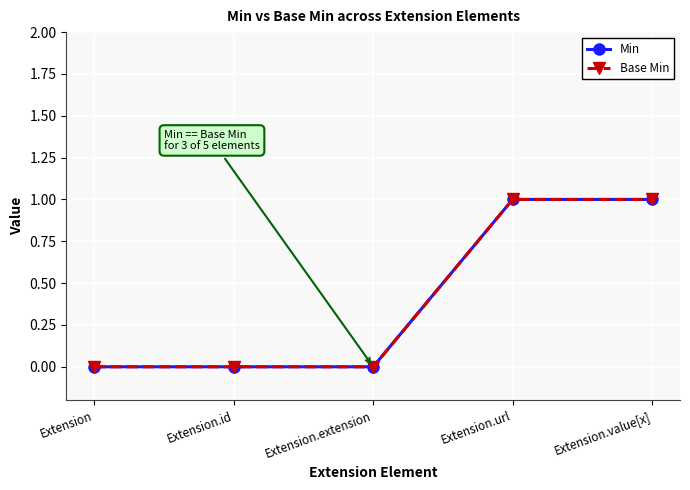

What is the difference between the second highest and minimum values in the Base Min series?

1